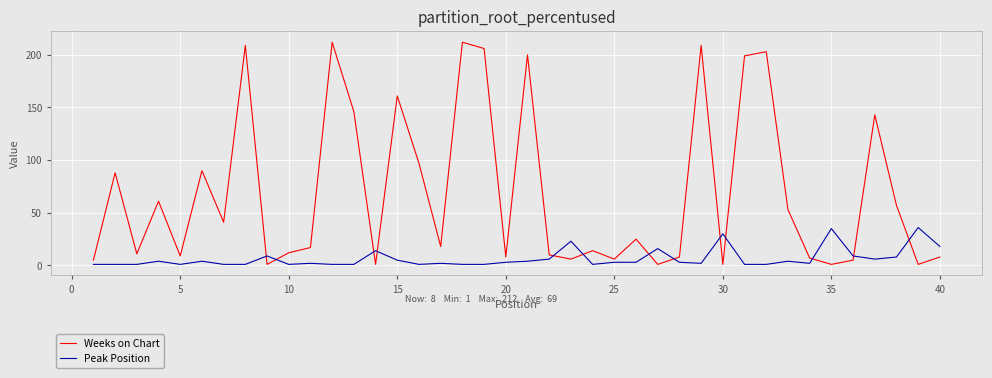

Is this an area chart (filled region under the line)?

No